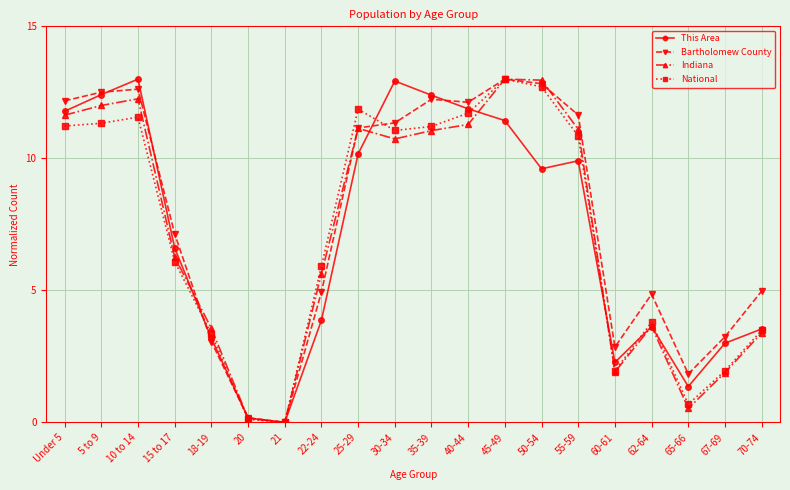

What is the total value across all series at 25-29?

44.3